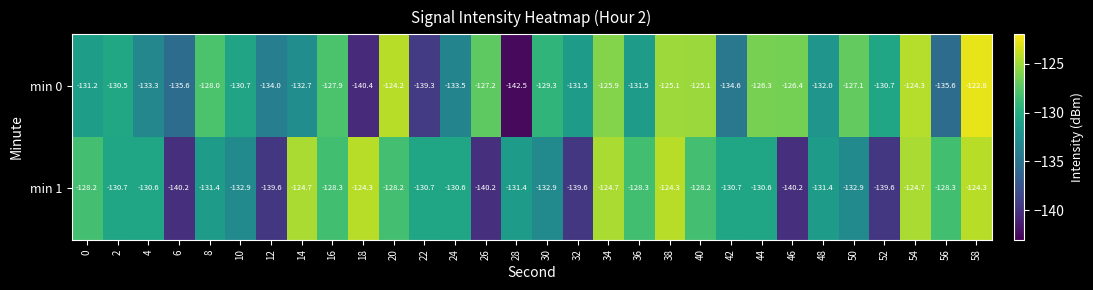

Rank the series by their maximum value, from highest to lowest.

min 0, min 1